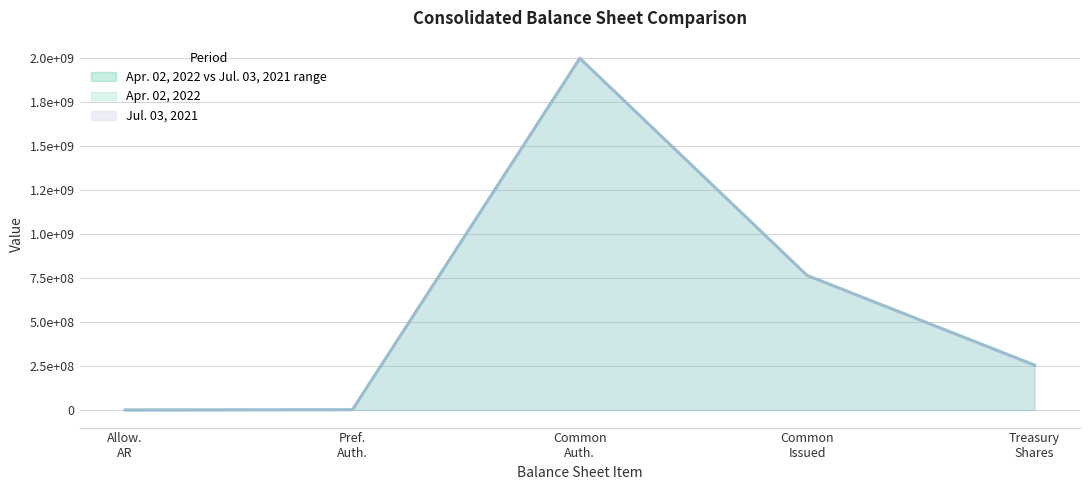

Which series has the largest total across all categories?

Apr. 02, 2022